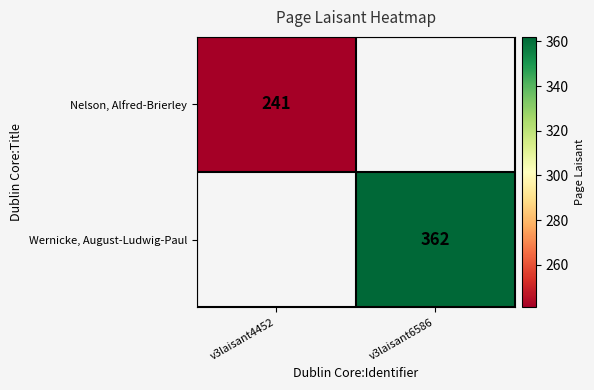

Is it true that Wernicke, August-Ludwig-Paul equals 362 at v3laisant6586?

True